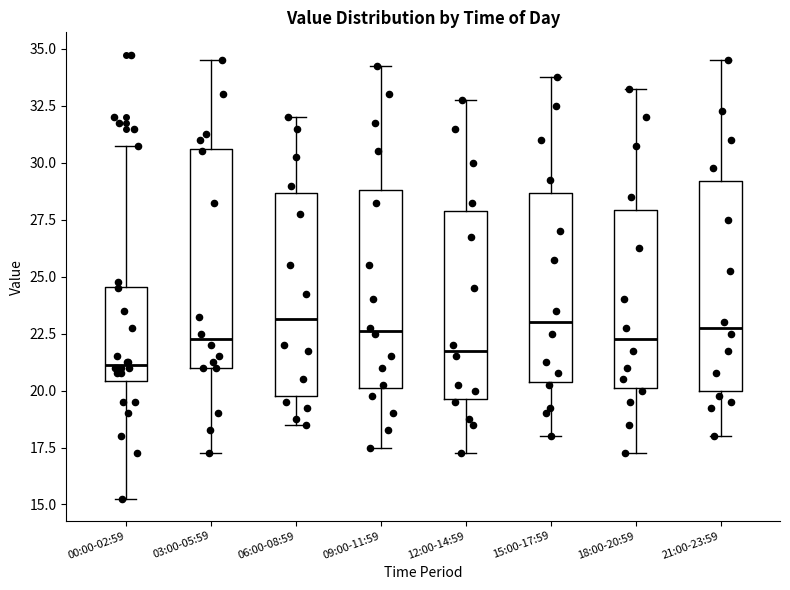

Where is the lower edge of the box for 06:00-08:59 on the y-axis? The values are not printed on the chart, so give them approximately, as read against the axis.

20.0